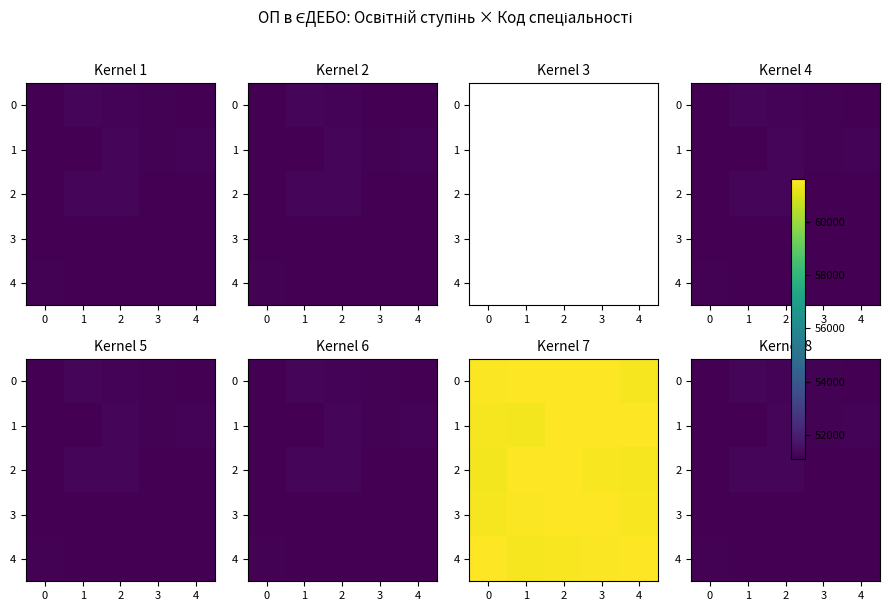

What is the difference between the maximum and minimum values in the 2 series?

379.7